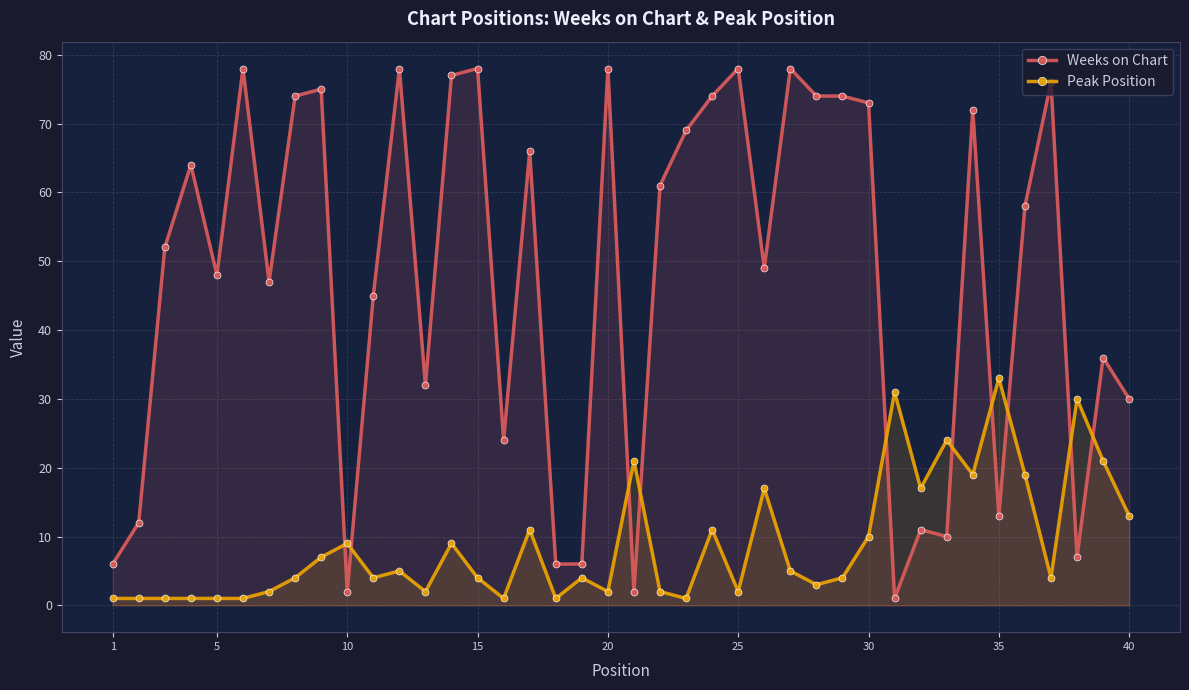

How many values in the Weeks on Chart series are below 58?

20